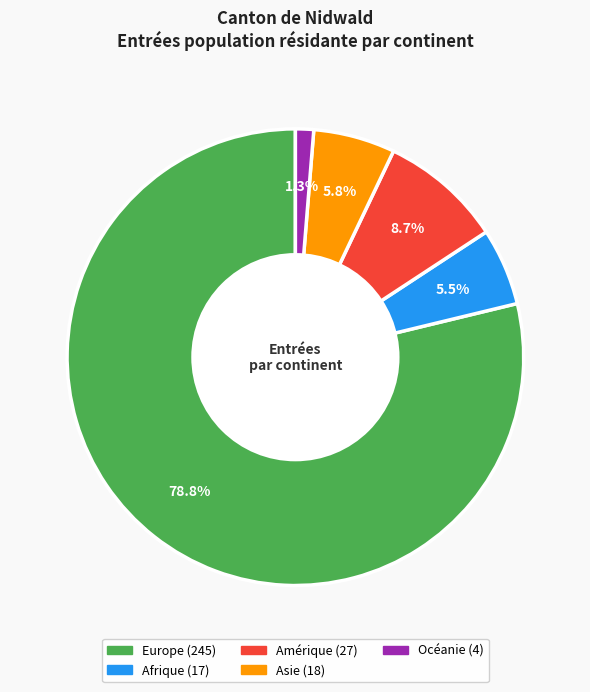

Which slice is the largest?

Europe